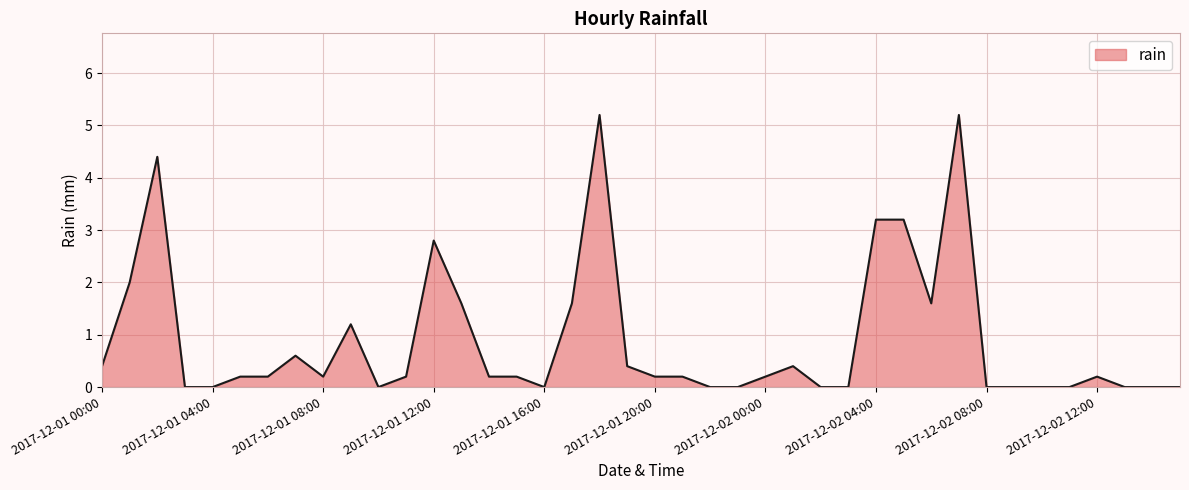

What is the maximum value shown in the chart?

5.2